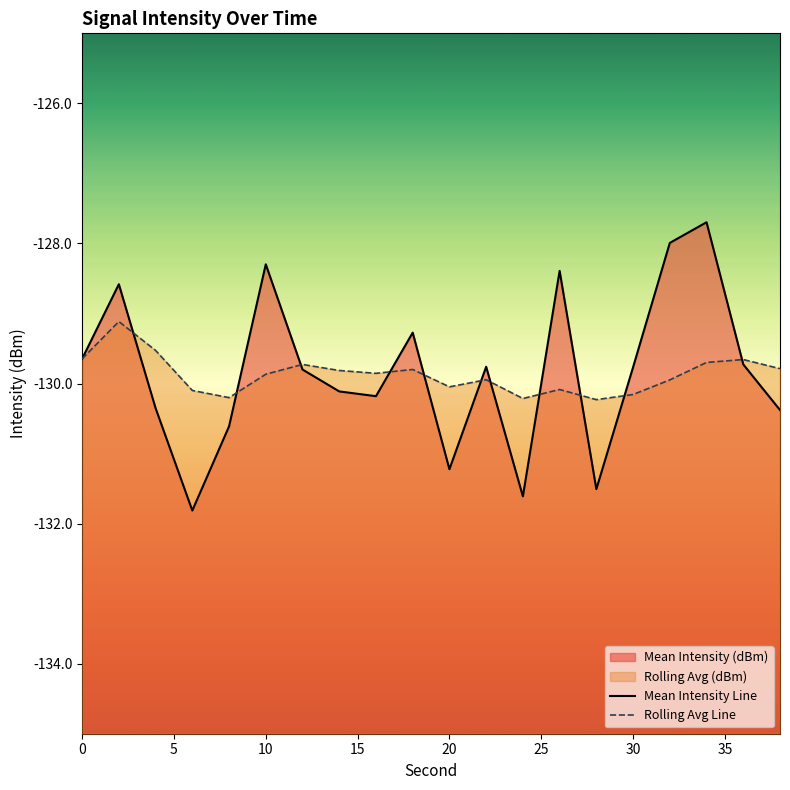

The Mean Intensity Line series shows -40.2 at 9. True or false?

False